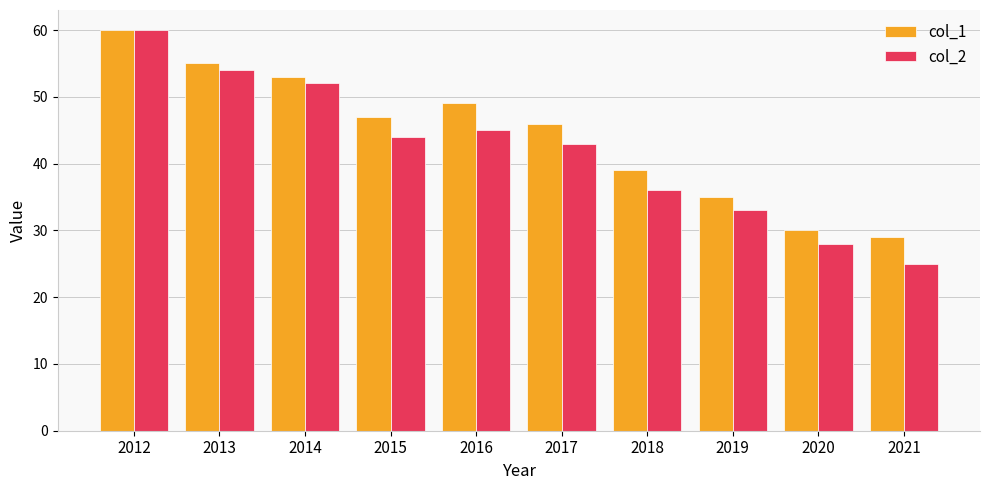

Is the value of col_2 at 2013 greater than the value of col_1 at 2017?

Yes